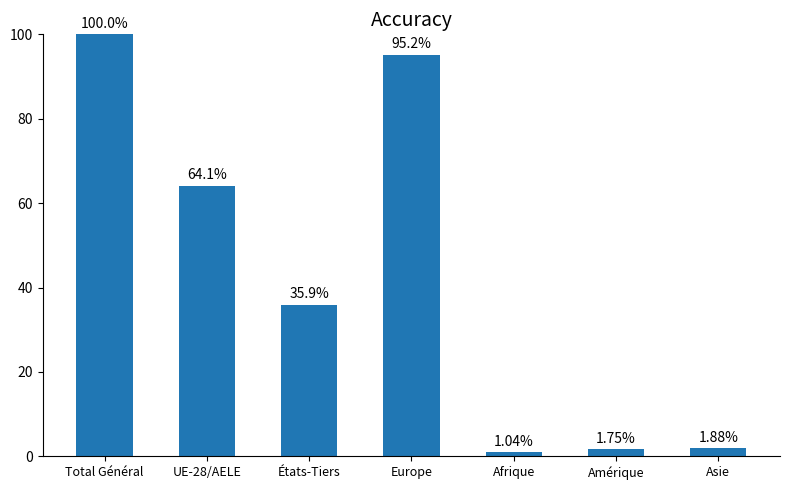

What position from the right is Asie?

1